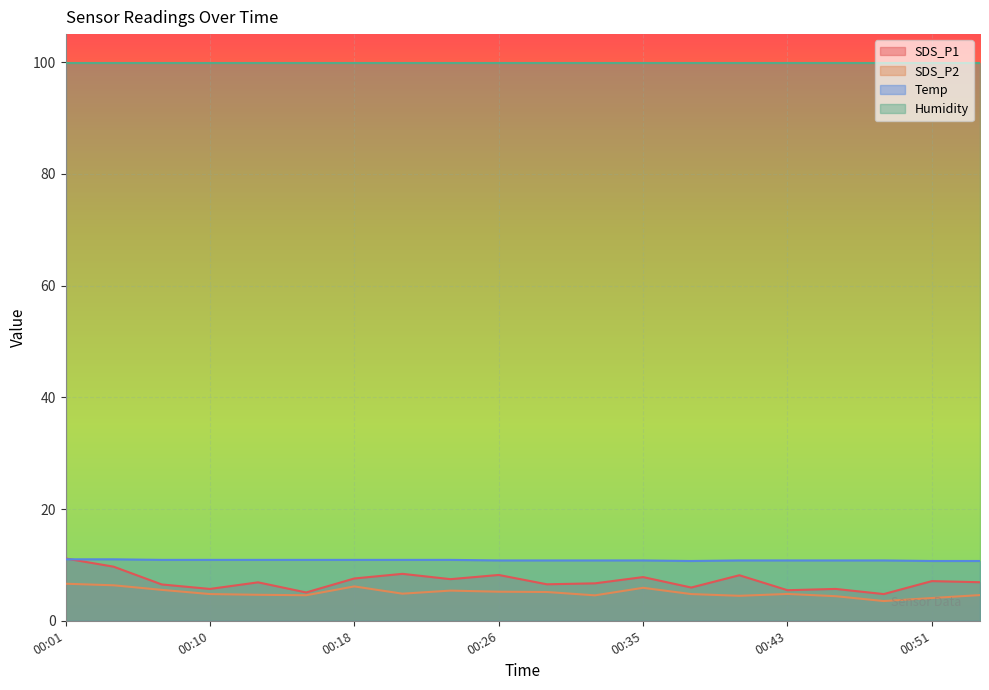

Which series changed the most between 00:37 and 00:40?

SDS_P1